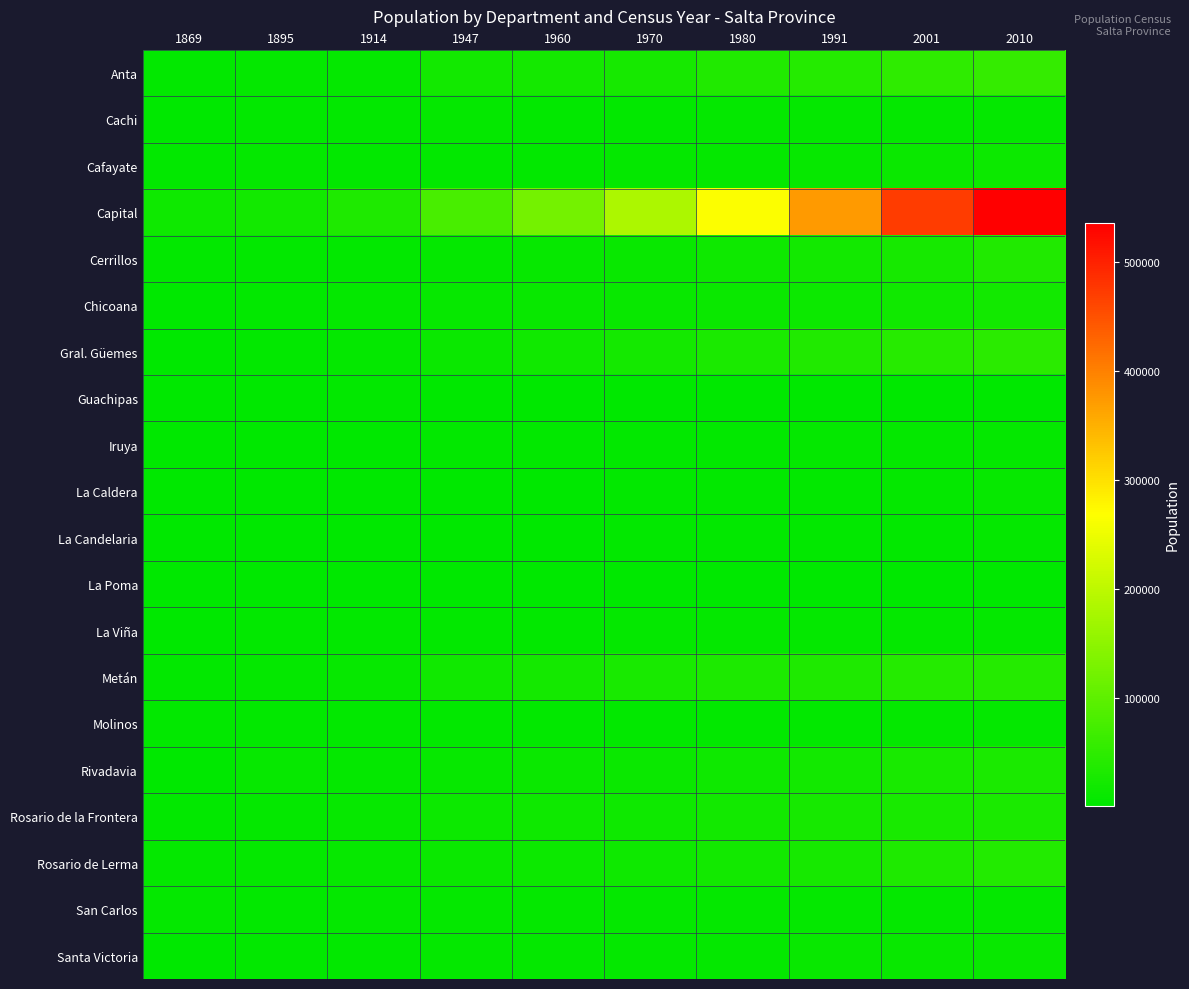

How many data points does each series have?

10